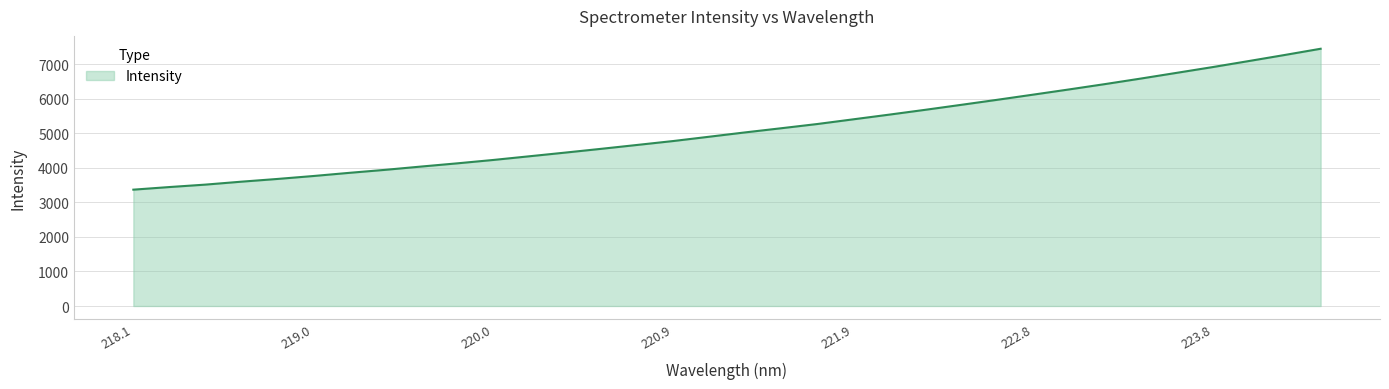

What is the difference between the maximum and minimum values?

4077.7